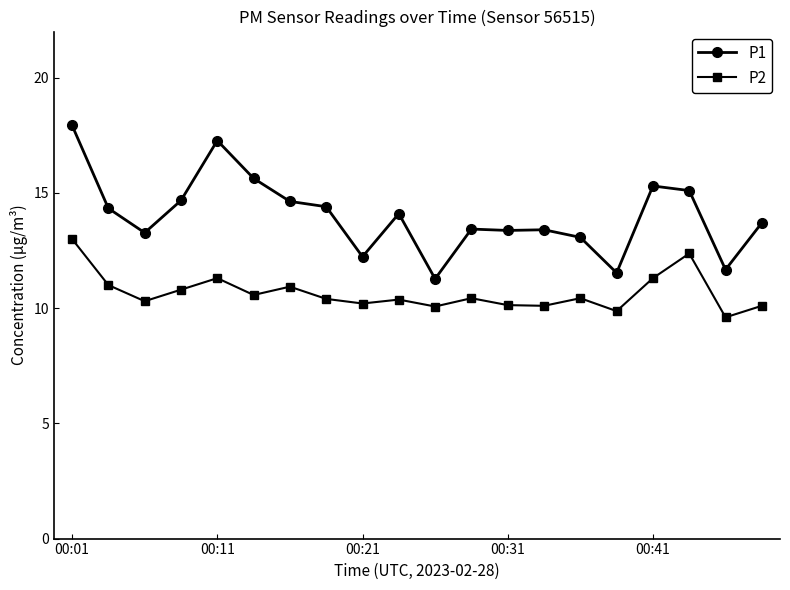

What is the sum of all P2 values?

213.3